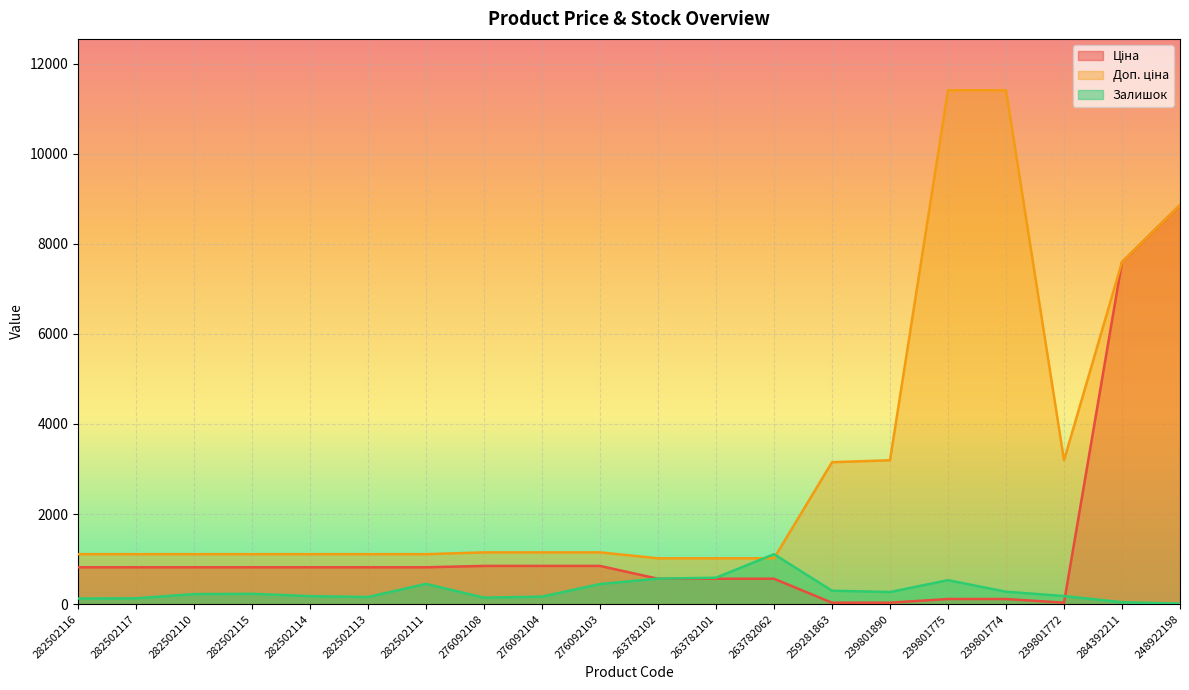

Is it true that Залишок equals 178.0 at 282502114?

True